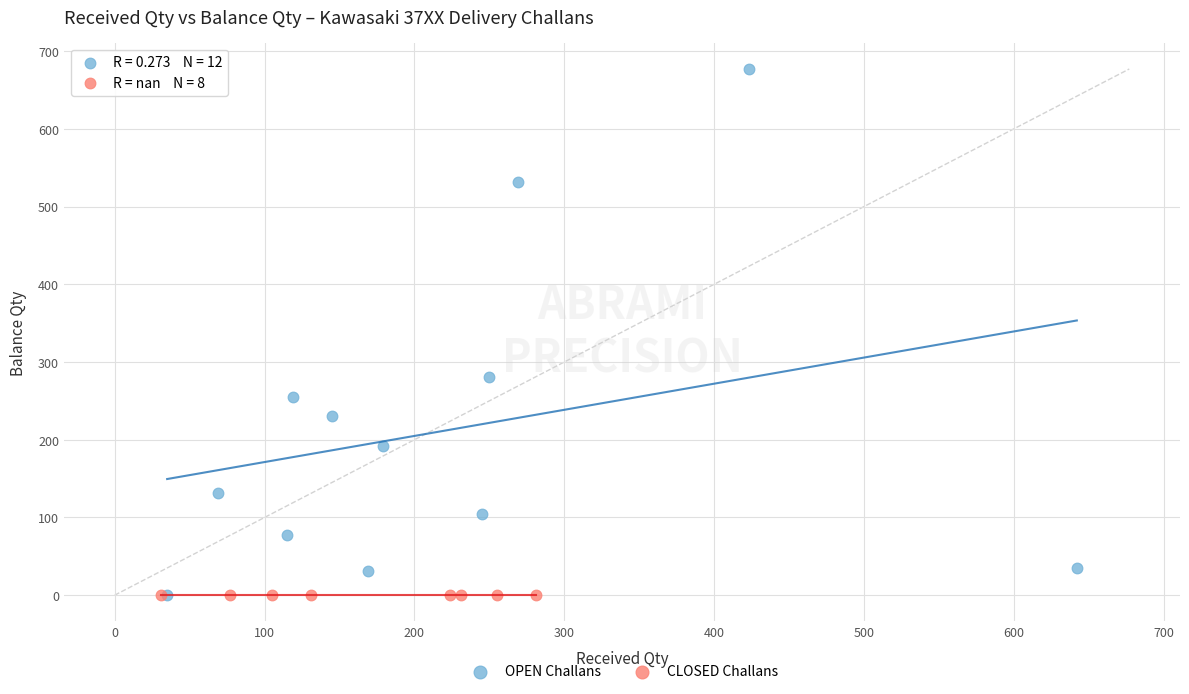

Which series reaches the maximum Y coordinate?

OPEN Challans